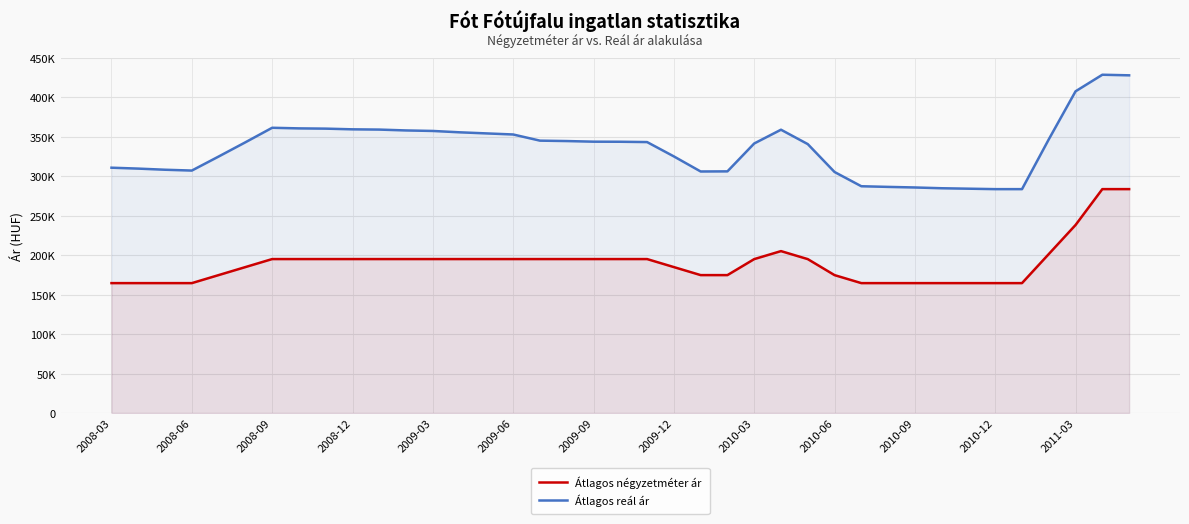

What is the total value across all series at 2009-09?

539046